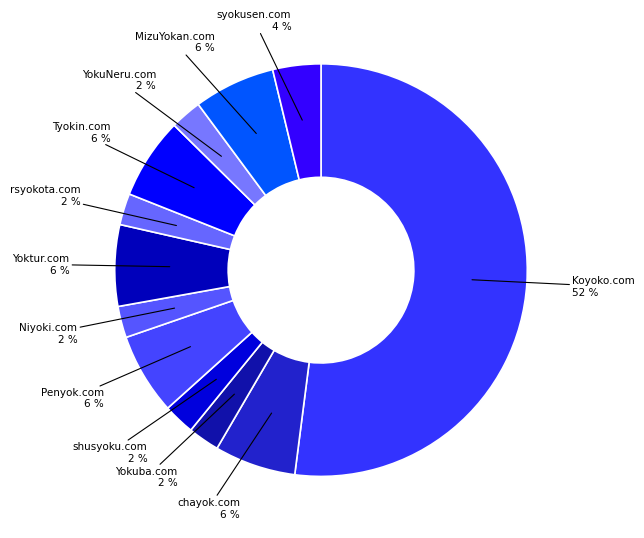

How many segments does this pie chart have?

12